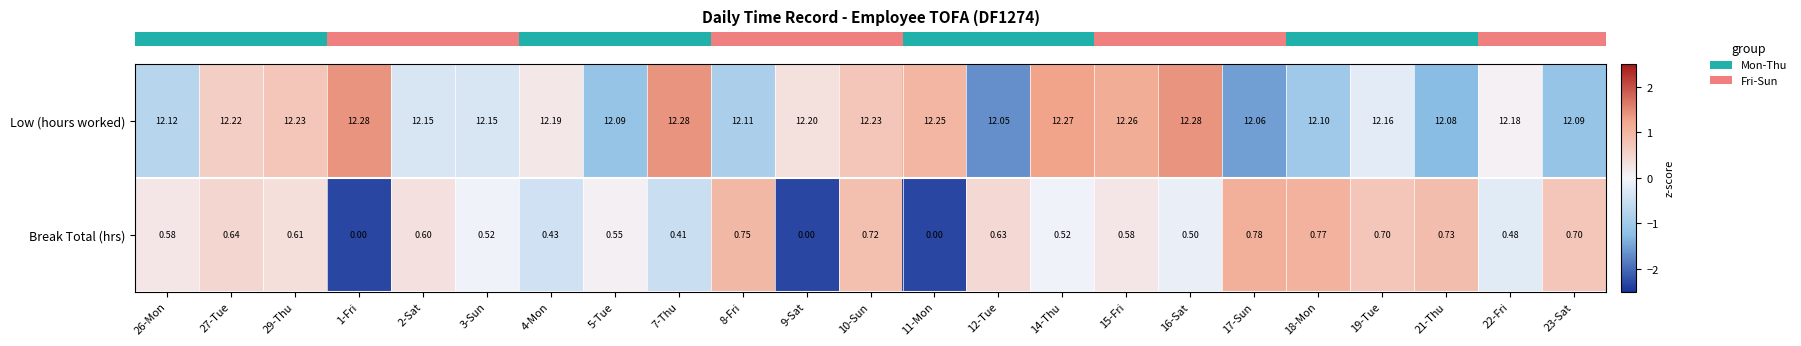

Which series changed the most between 2-Sat and 8-Fri?

Break Total (hrs)